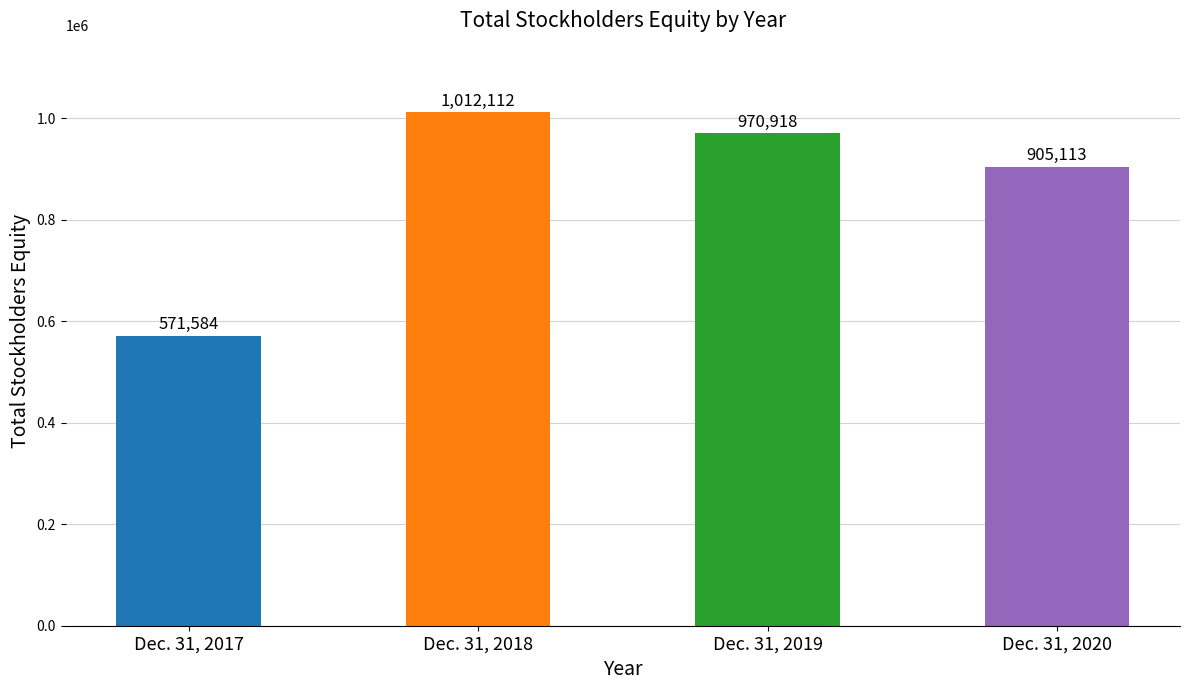

What is the difference between the second highest and minimum values?

399334